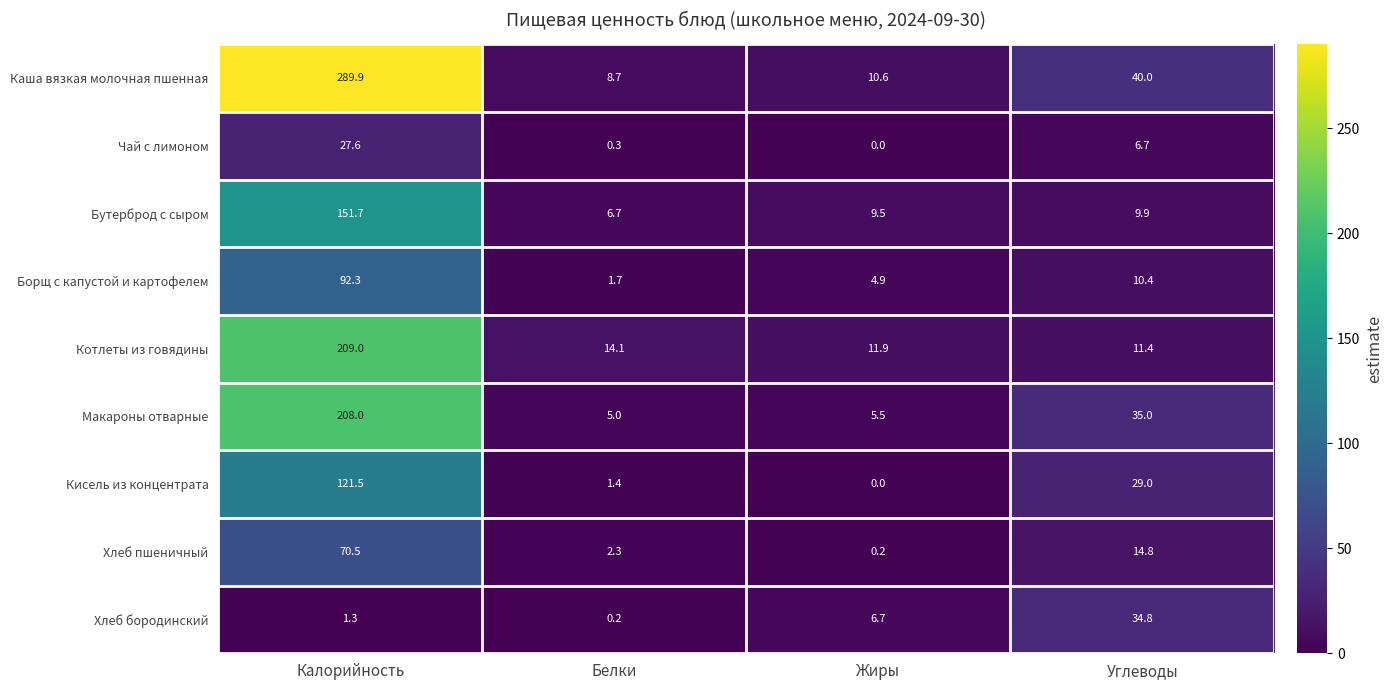

Where is Котлеты из говядины nearest to the value 110?

Белки